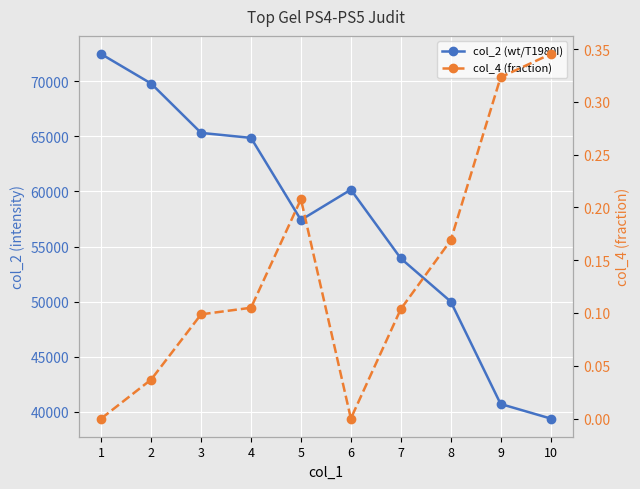

Rank the series by their average value, from lowest to highest.

col_4 (fraction), col_2 (wt/T1980I)